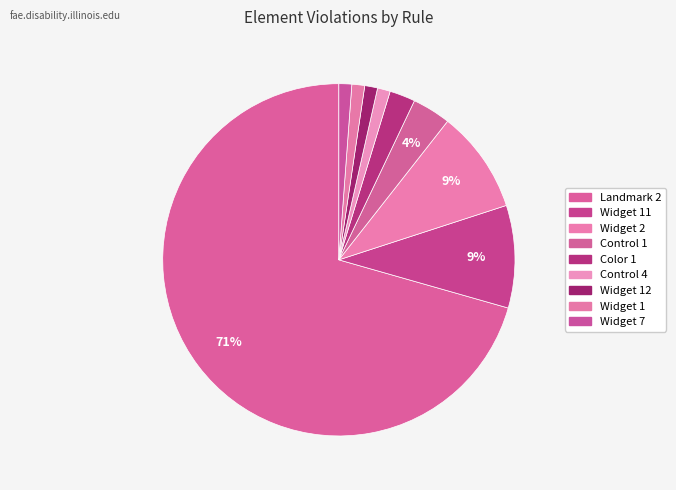

How many slices are in this pie chart?

9